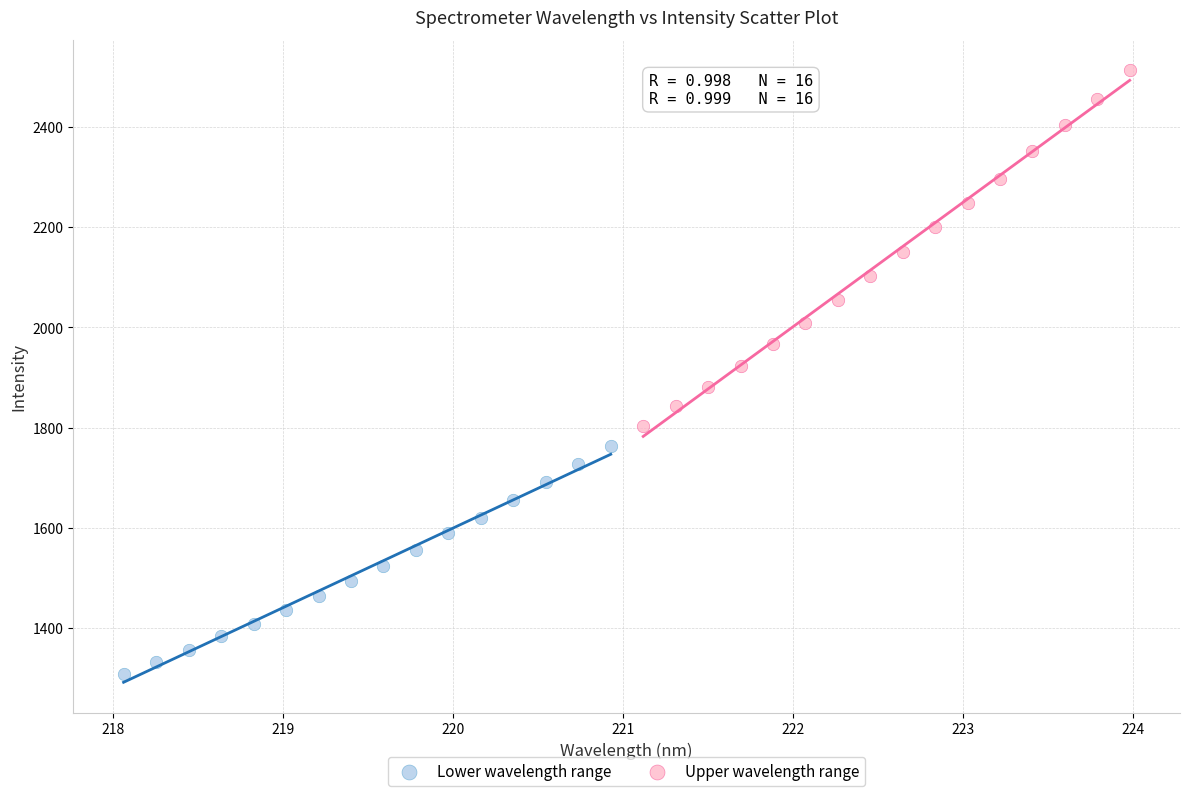

Which series has the largest Y range (max minus min)?

Upper wavelength range